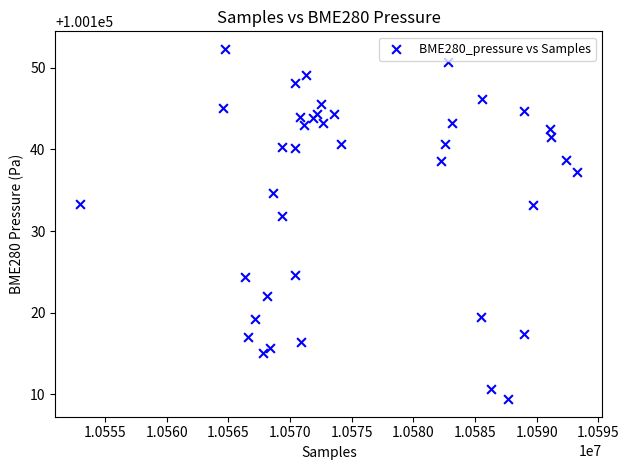

What Y value in the scatter plot is closest to 100130?

100131.9